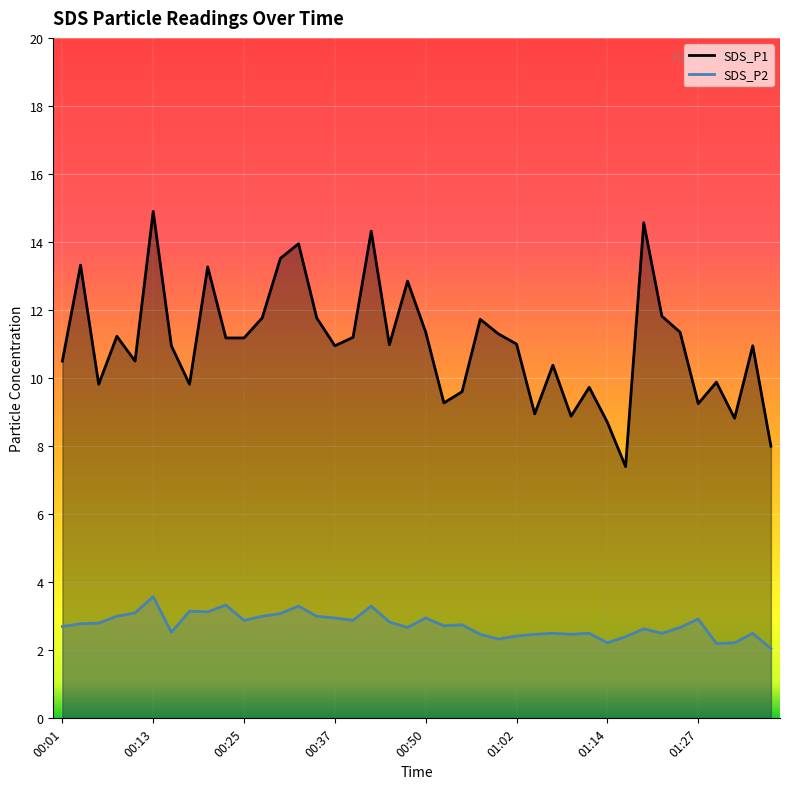

True or false: SDS_P2 has more than 1 interior local peaks.

True